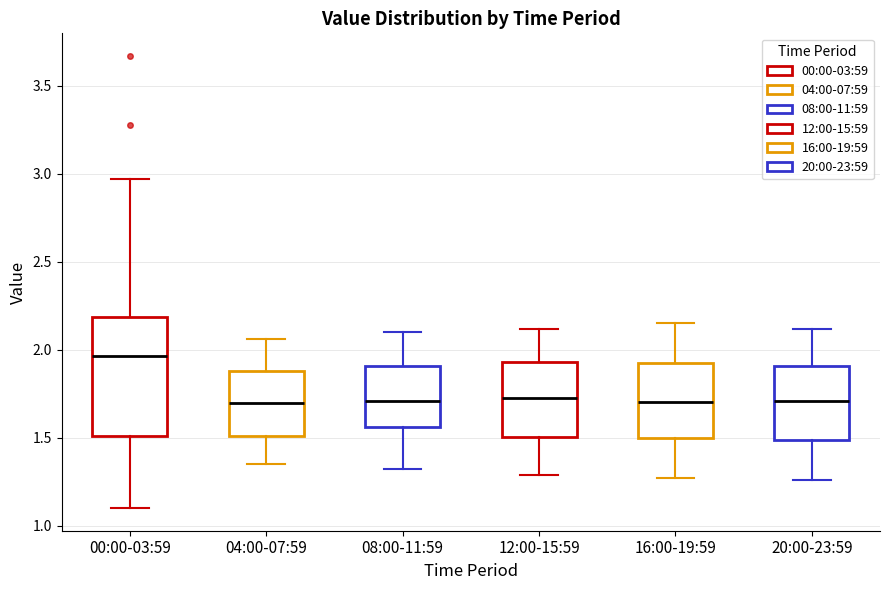

Where does the upper whisker of the box for 12:00-15:59 end on the y-axis? The values are not printed on the chart, so give them approximately, as read against the axis.

2.10